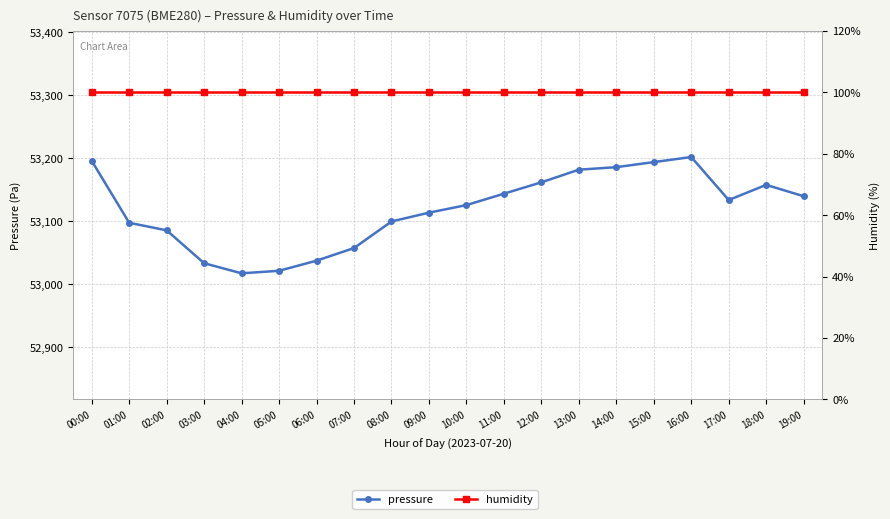

List the labels in order of pressure value, largest first.

16:00, 00:00, 15:00, 14:00, 13:00, 12:00, 18:00, 11:00, 19:00, 17:00, 10:00, 09:00, 08:00, 01:00, 02:00, 07:00, 06:00, 03:00, 05:00, 04:00